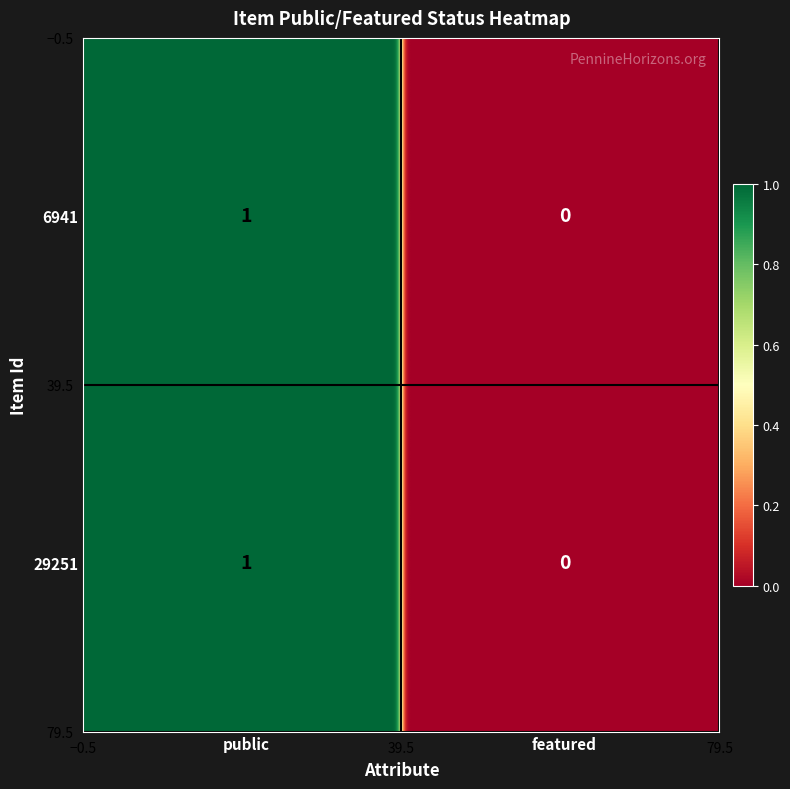

Count the number of categories in the chart.

2